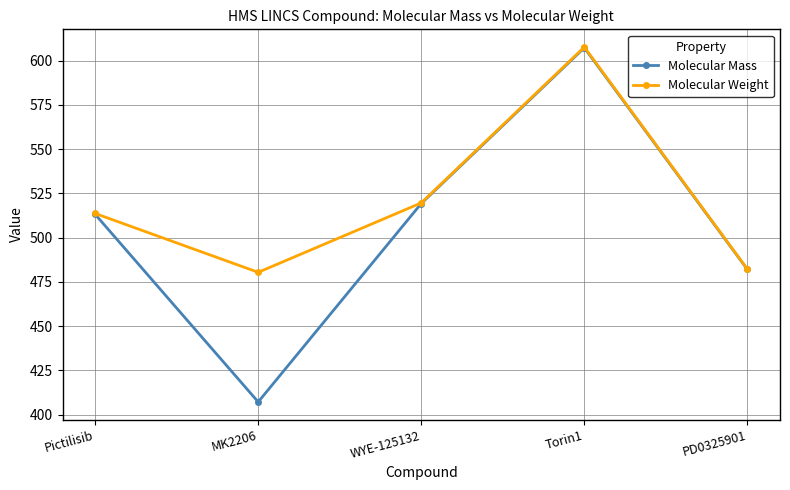

Reading right to left, extract all data points from this chart.

Molecular Mass: 482.0	607.2	519.3	407.2	513.2
Molecular Weight: 482.2	607.6	519.6	480.4	513.6